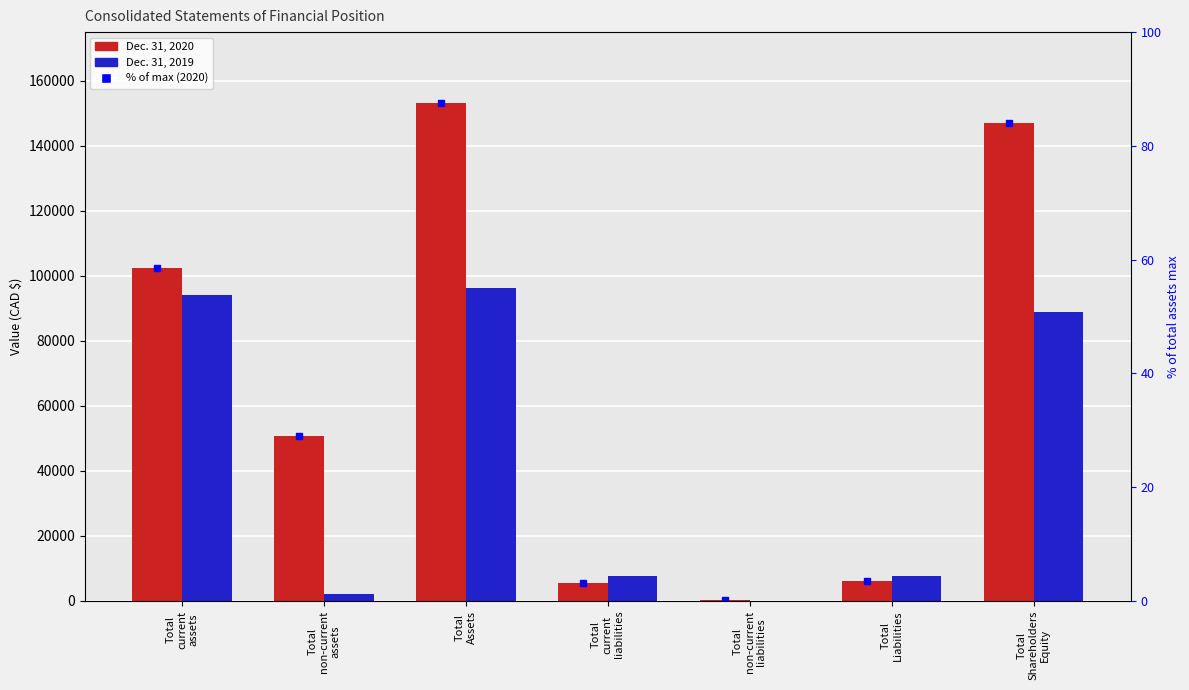

Is the value of Dec. 31, 2019 at Total
Liabilities greater than the value of % of max (2020) at Total
non-current
liabilities?

Yes